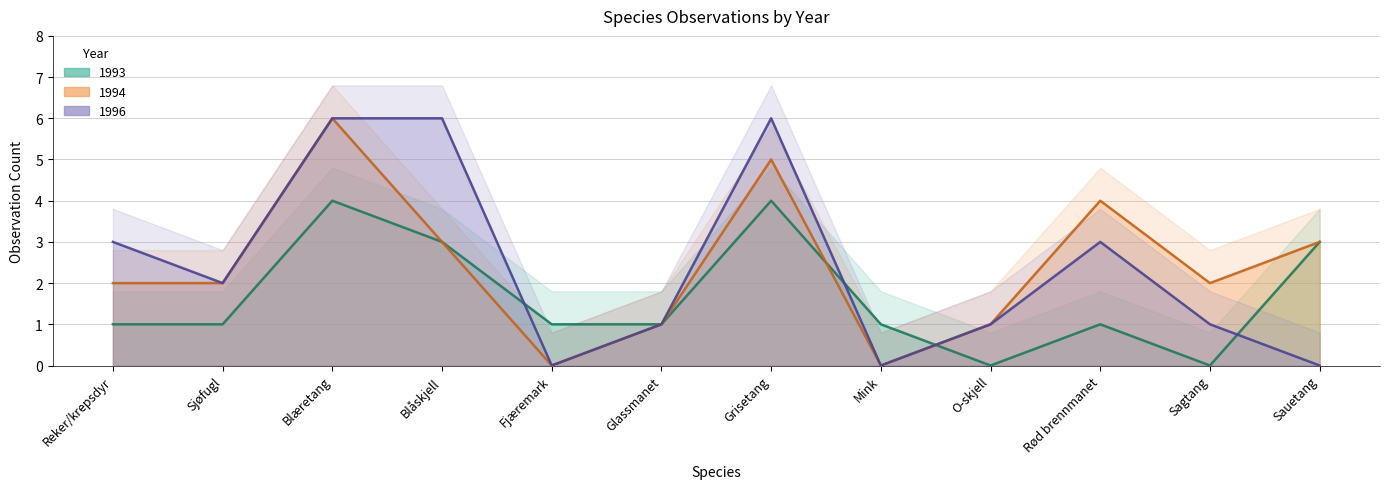

What is the difference between the maximum and minimum values in the 1994 series?

6